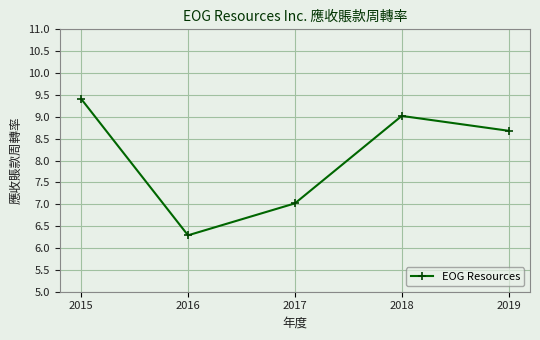

List the labels in order of value, largest first.

2015, 2018, 2019, 2017, 2016